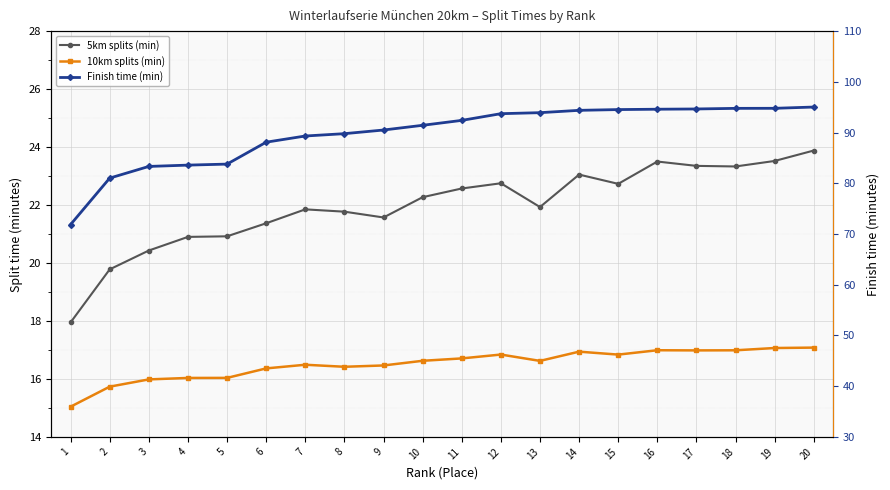

Does the chart display data point markers on the line(s)?

Yes